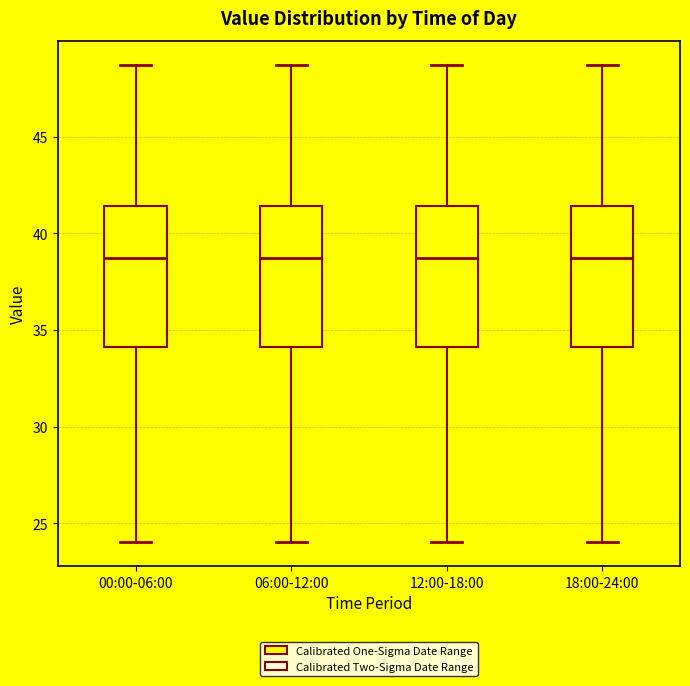

Where does the lower whisker of the box for 06:00-12:00 end on the y-axis? The values are not printed on the chart, so give them approximately, as read against the axis.

24.0